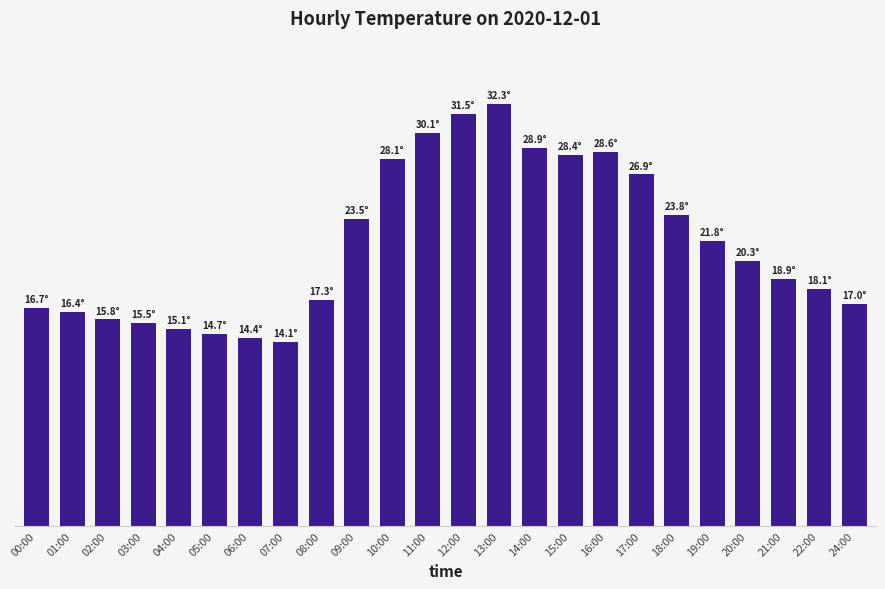

What is the label of the 15th bar from the right?

09:00